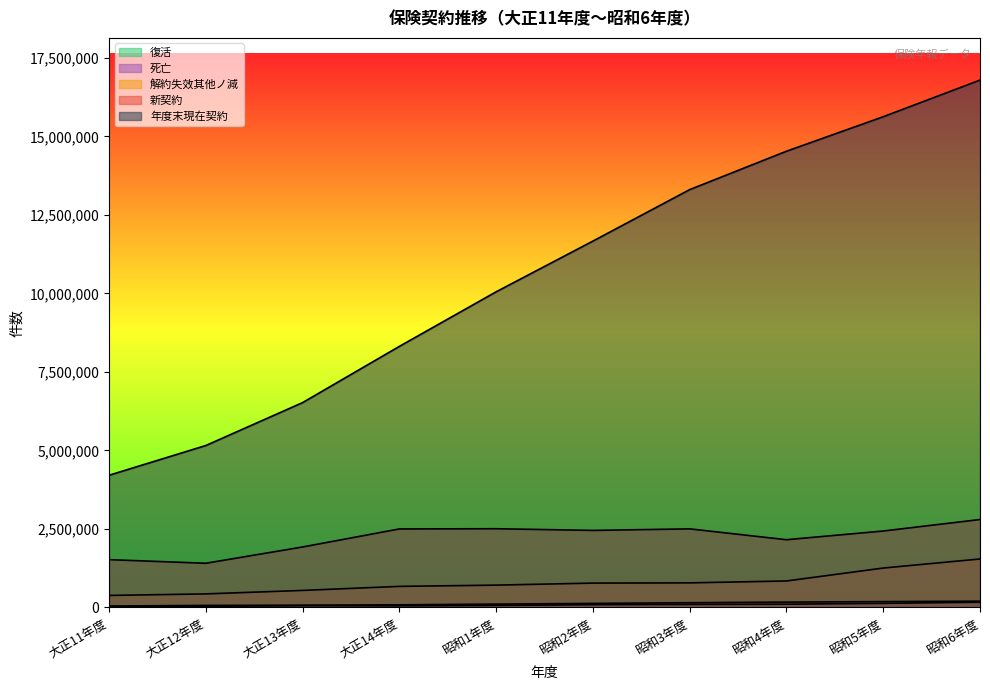

Where is the first local maximum for 新契約?

昭和1年度